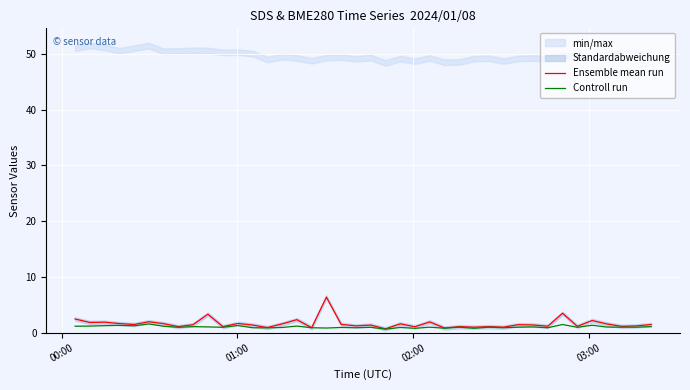

How many interior local valleys does the Ensemble mean run series have?

15